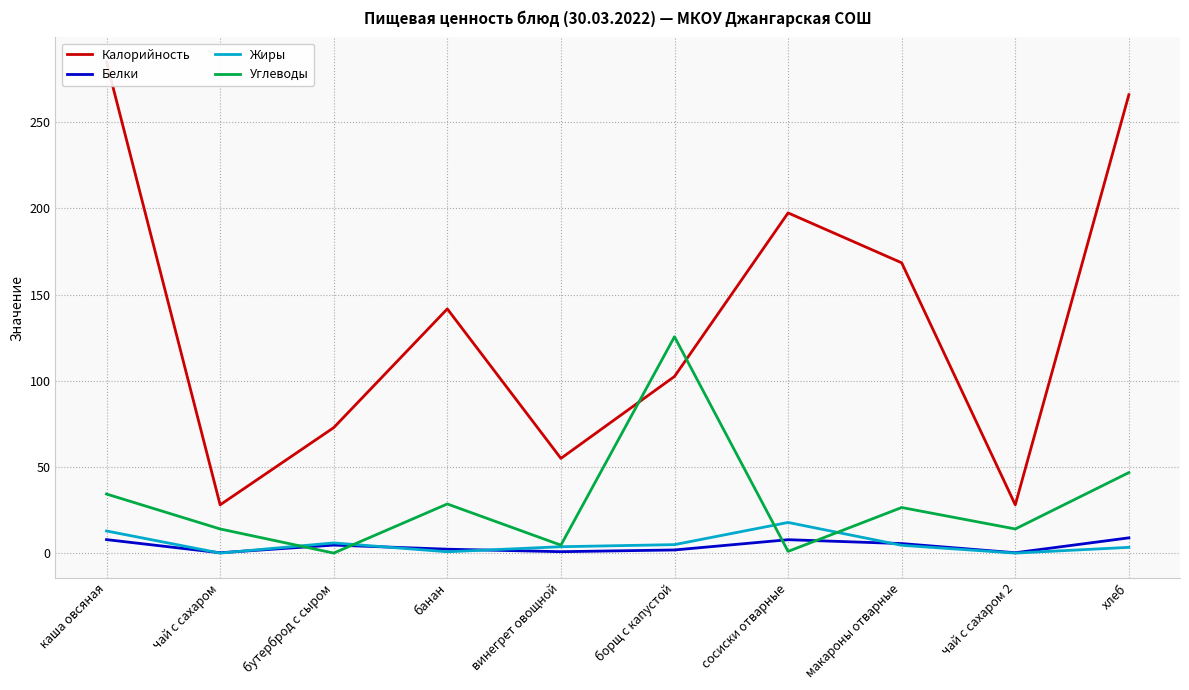

What is the difference between the maximum and second lowest values in the Жиры series?

17.8